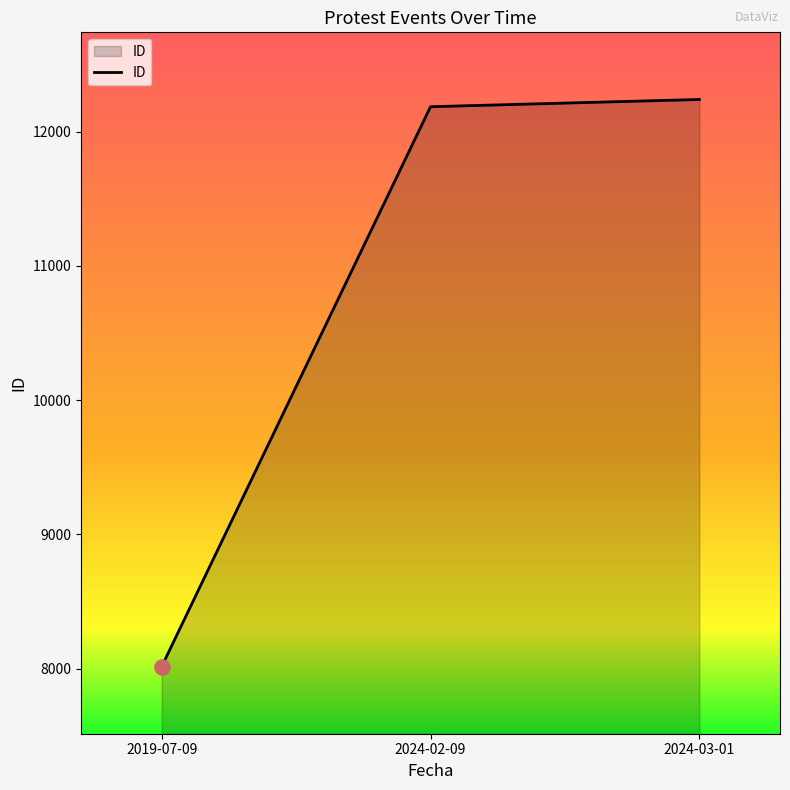

Approximately how many times larger is the value at 2024-02-09 compared to 2024-03-01?

1.0